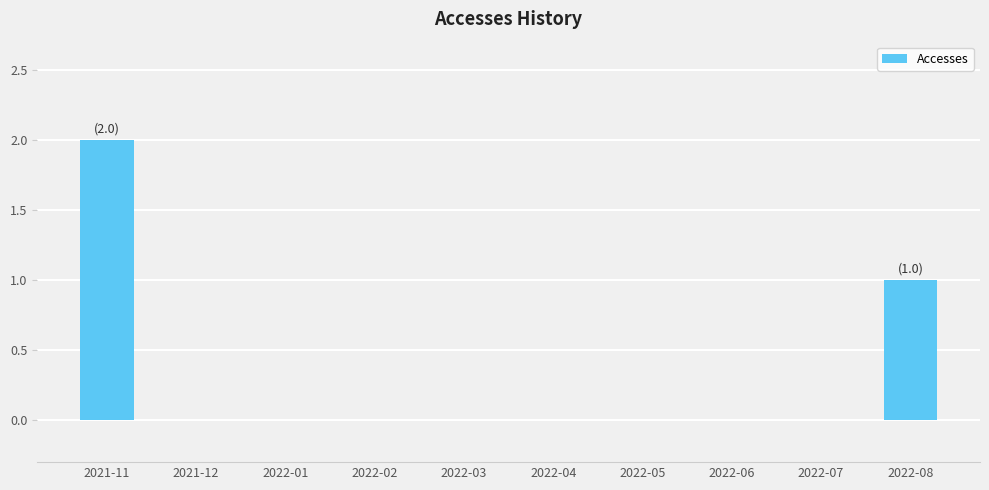

Reading left to right, list all the values displayed in this chart.

2021-11=2	2021-12=0	2022-01=0	2022-02=0	2022-03=0	2022-04=0	2022-05=0	2022-06=0	2022-07=0	2022-08=1